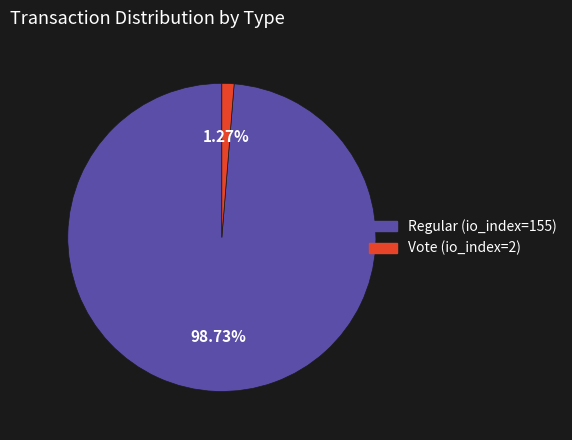

Do Regular (io_index=155) and Vote (io_index=2) together represent more than half of the pie?

Yes